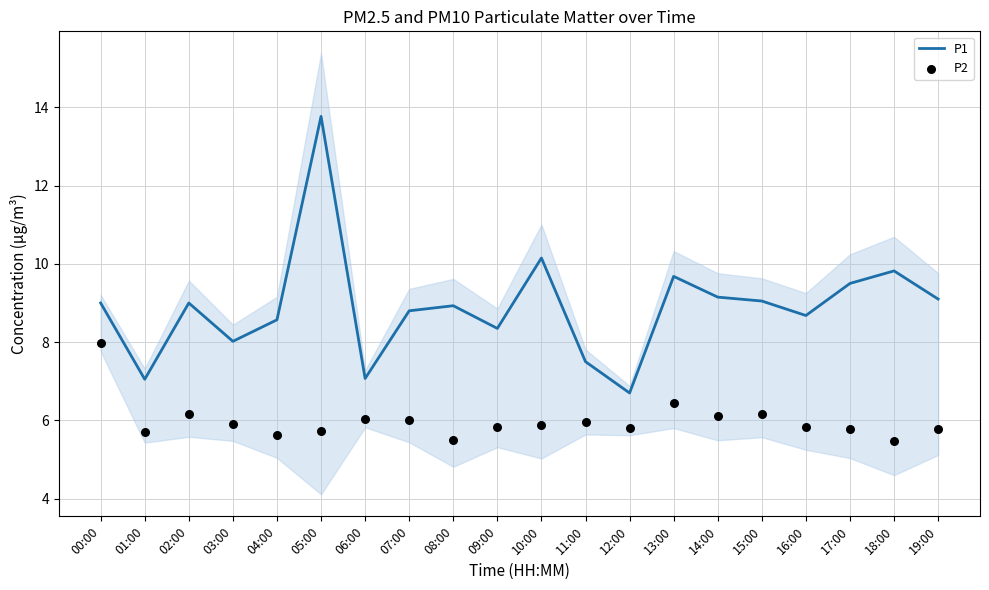

Which series contains the lowest Y value?

P2